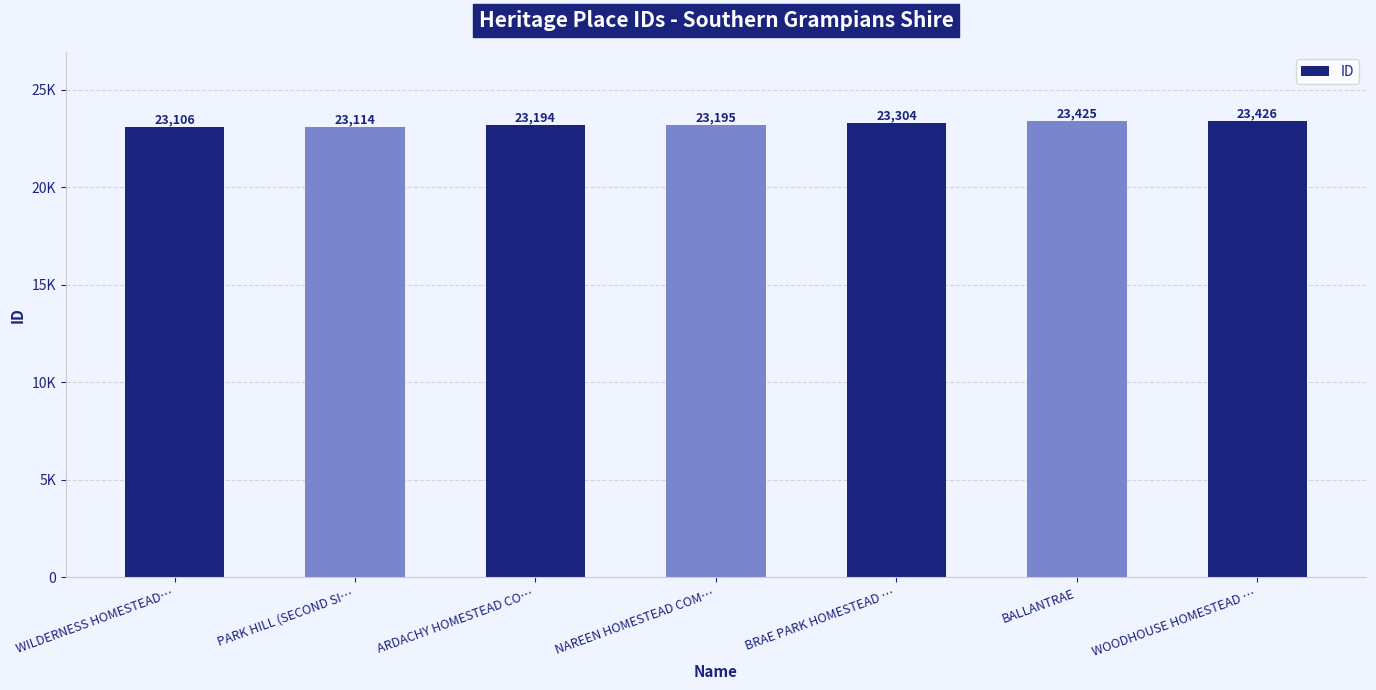

List the labels in order of value, smallest first.

WILDERNESS HOMESTEAD…, PARK HILL (SECOND SI…, ARDACHY HOMESTEAD CO…, NAREEN HOMESTEAD COM…, BRAE PARK HOMESTEAD …, BALLANTRAE, WOODHOUSE HOMESTEAD …